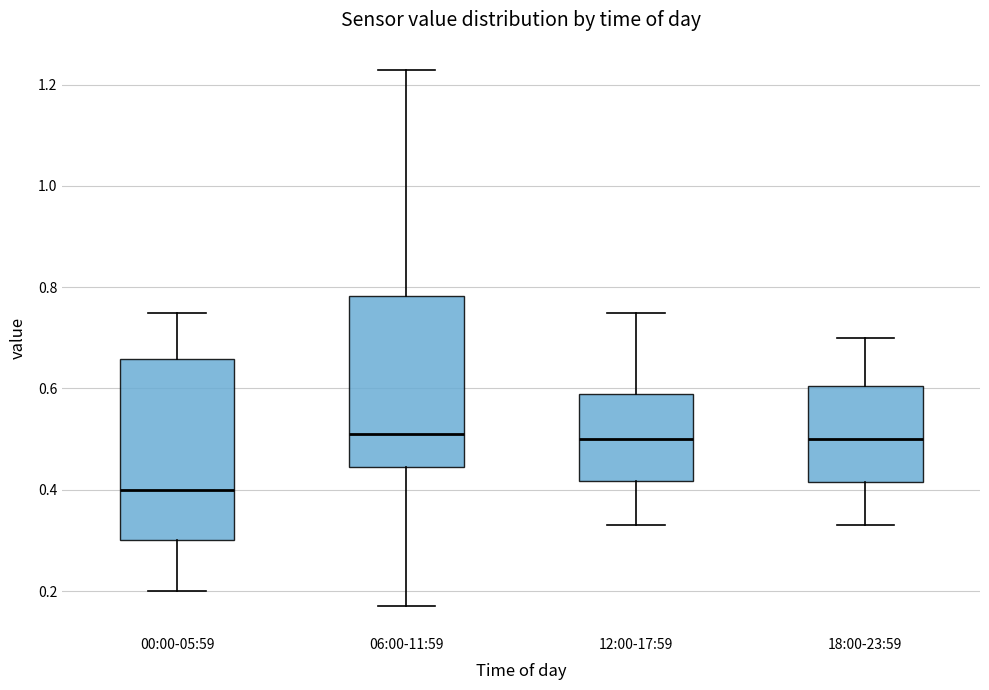

Reading left to right, read every box against the y-axis: the position of its median line, the range the box covers, and the ends of its whiskers. The values are not printed on the chart, so give them approximately, as read against the axis.

00:00-05:59: median 0.40, box 0.30 to 0.66, whiskers 0.20 to 0.76
06:00-11:59: median 0.52, box 0.44 to 0.78, whiskers 0.18 to 1.24
12:00-17:59: median 0.50, box 0.42 to 0.60, whiskers 0.34 to 0.76
18:00-23:59: median 0.50, box 0.42 to 0.60, whiskers 0.34 to 0.70